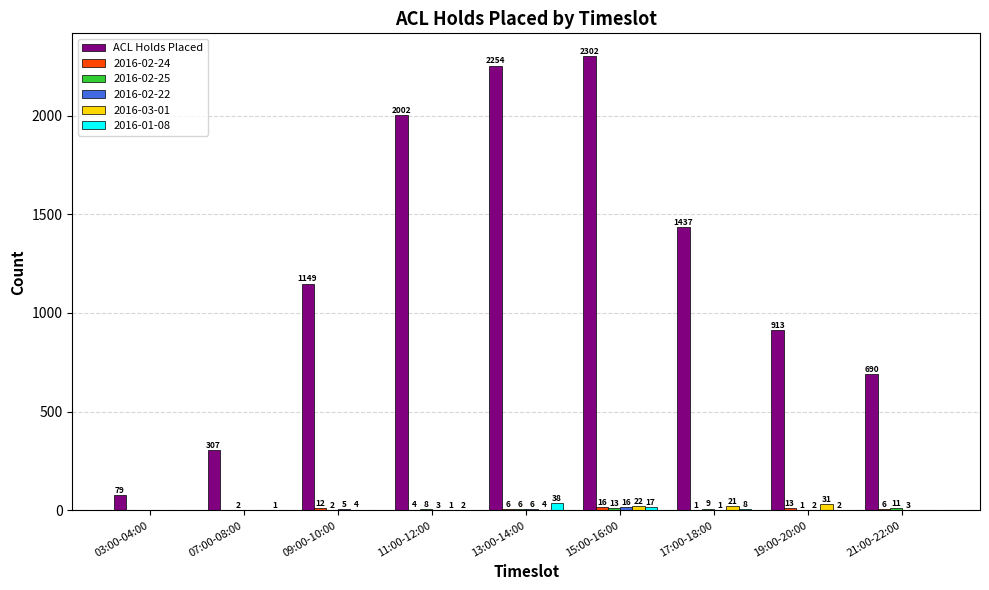

What is the sum of the 2016-03-01 values at 17:00-18:00 and 15:00-16:00?

43